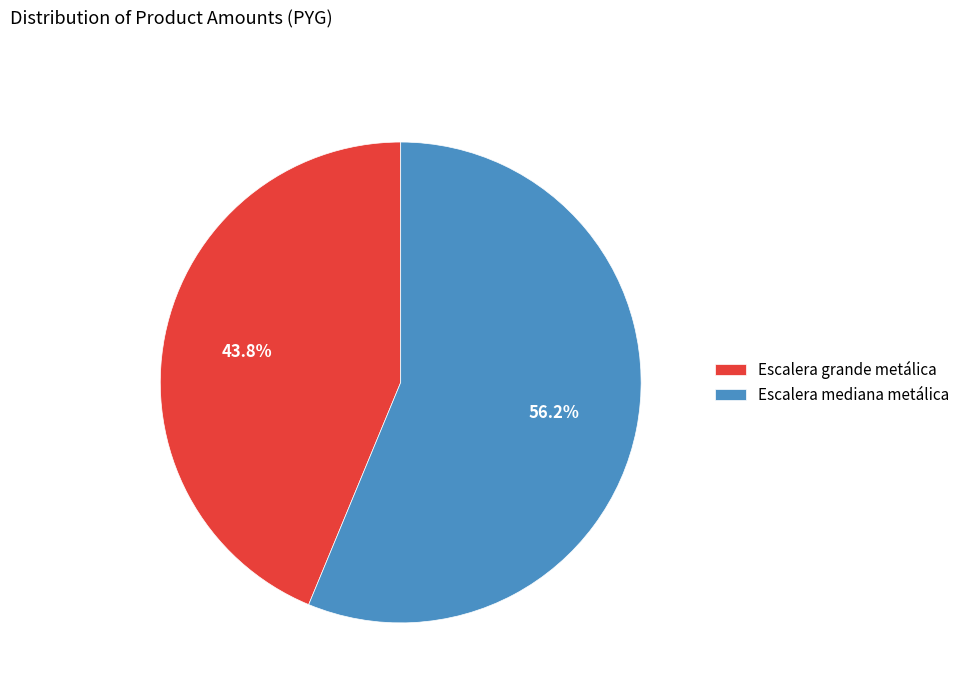

How many segments does this pie chart have?

2